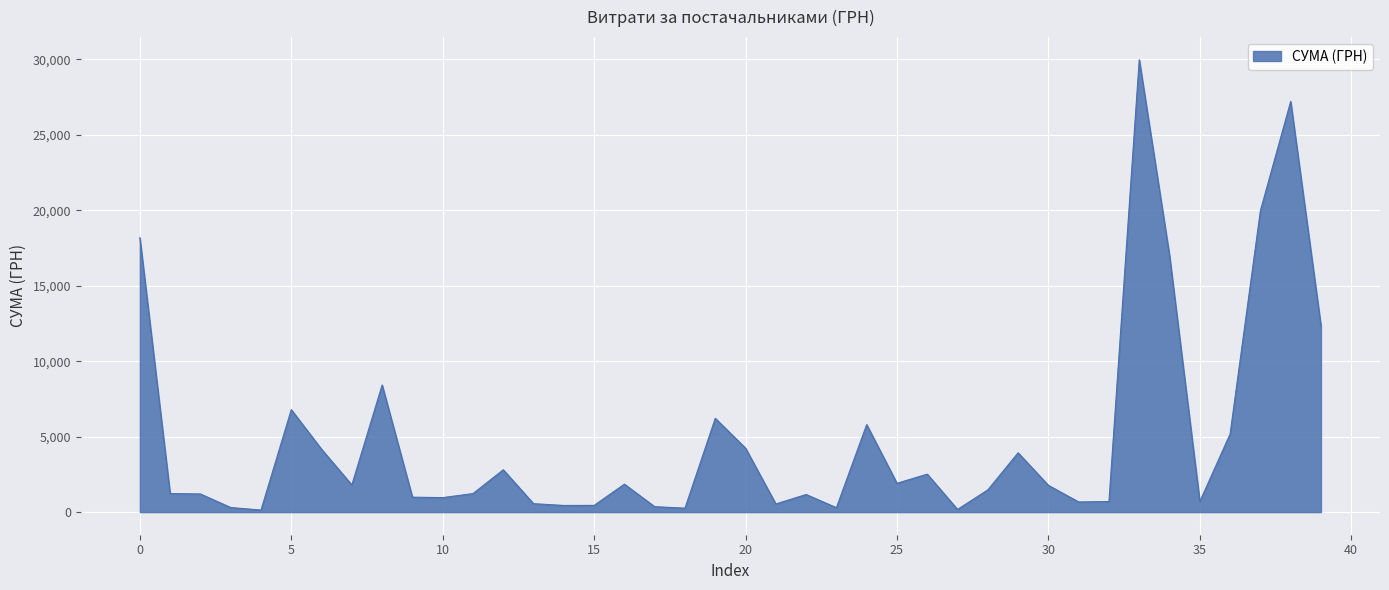

What is the difference between the maximum and minimum values?

29834.3